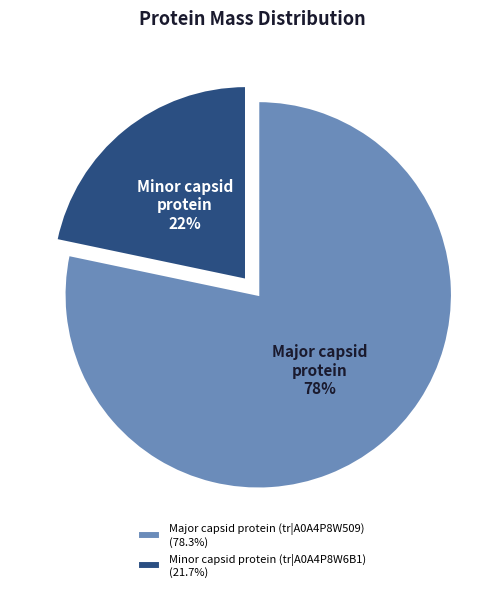

How many segments does this pie chart have?

2